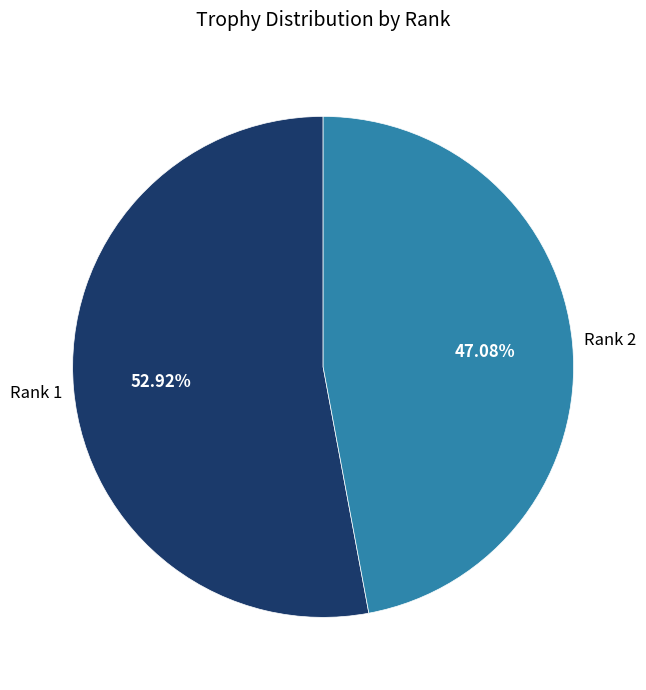

Do Rank 1 and Rank 2 together represent more than half of the pie?

Yes